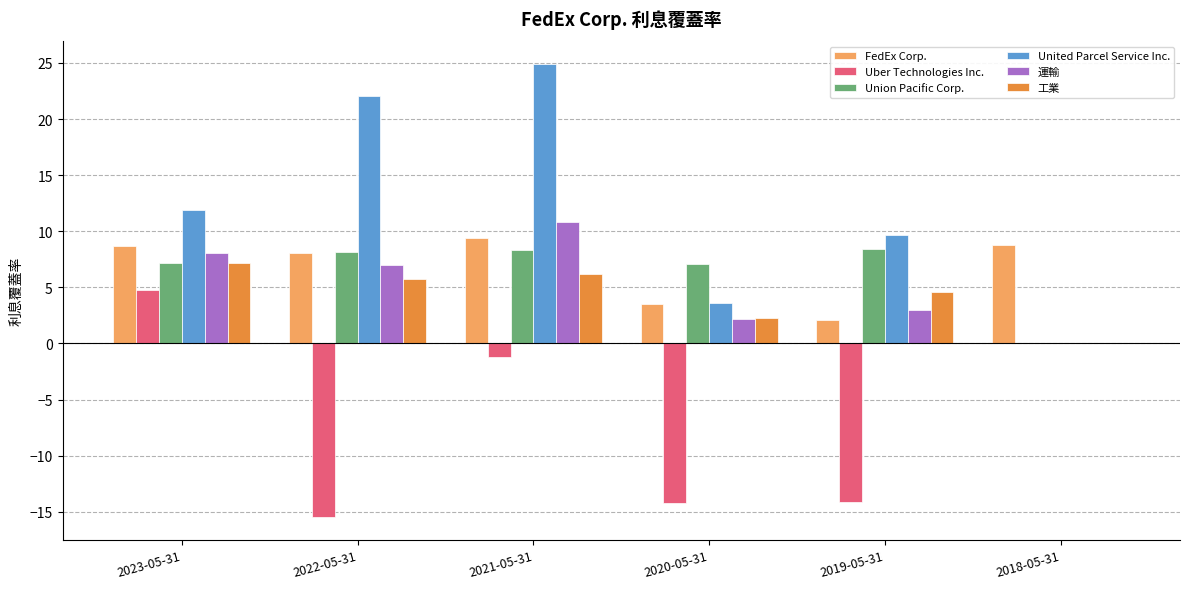

What is the greatest value displayed?

24.9